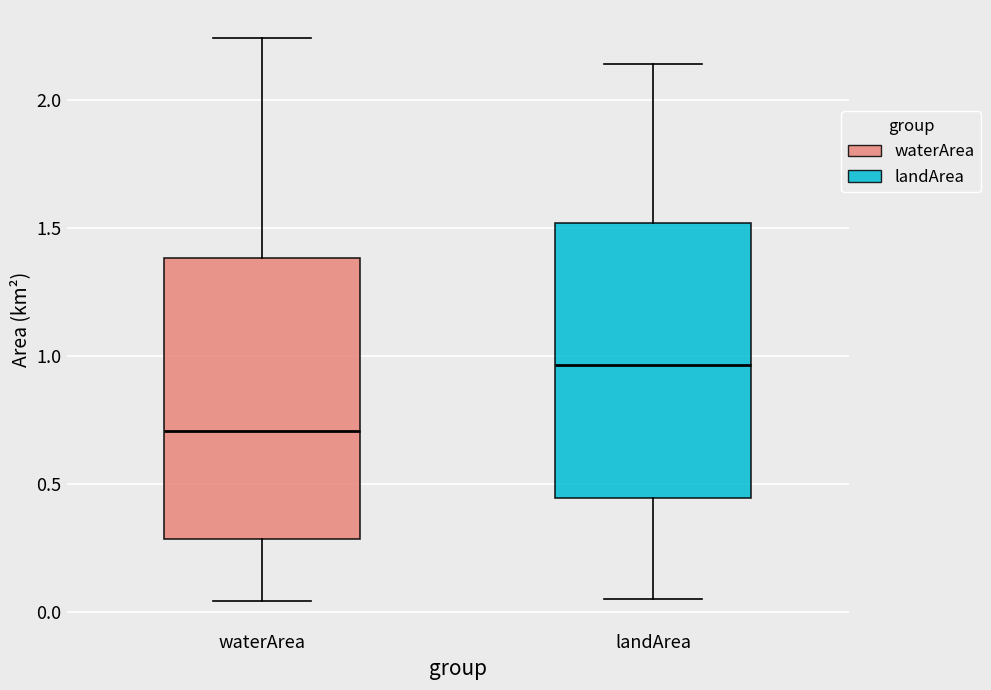

Where does the lower whisker of the box for waterArea end on the y-axis? The values are not printed on the chart, so give them approximately, as read against the axis.

0.05